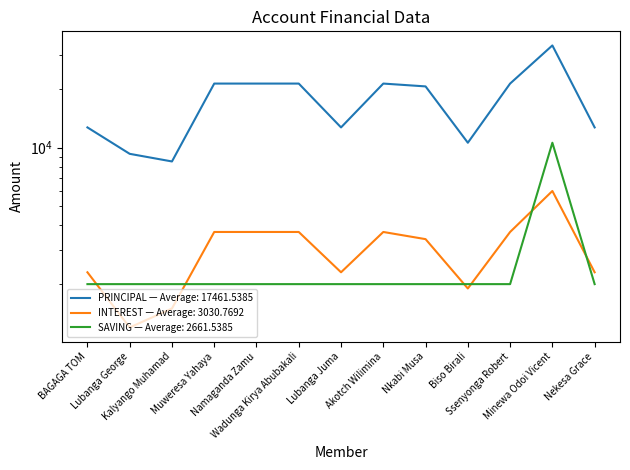

How many values in the INTEREST series are below 3400?

6